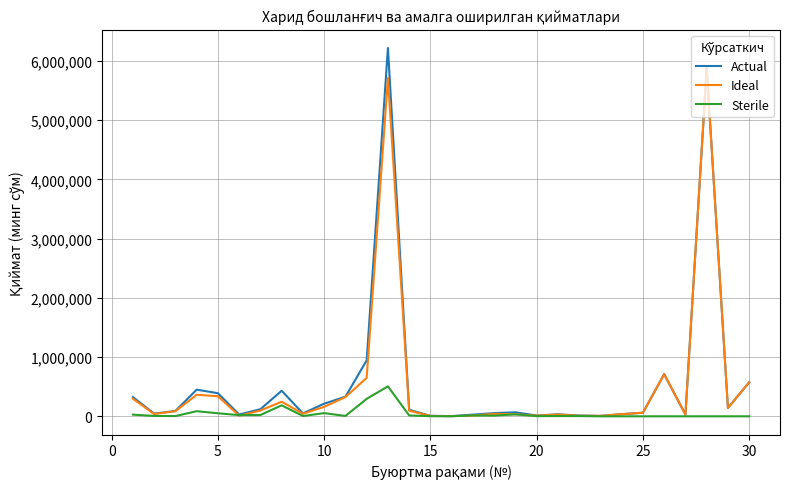

Rank the series by their maximum value, from highest to lowest.

Actual, Ideal, Sterile